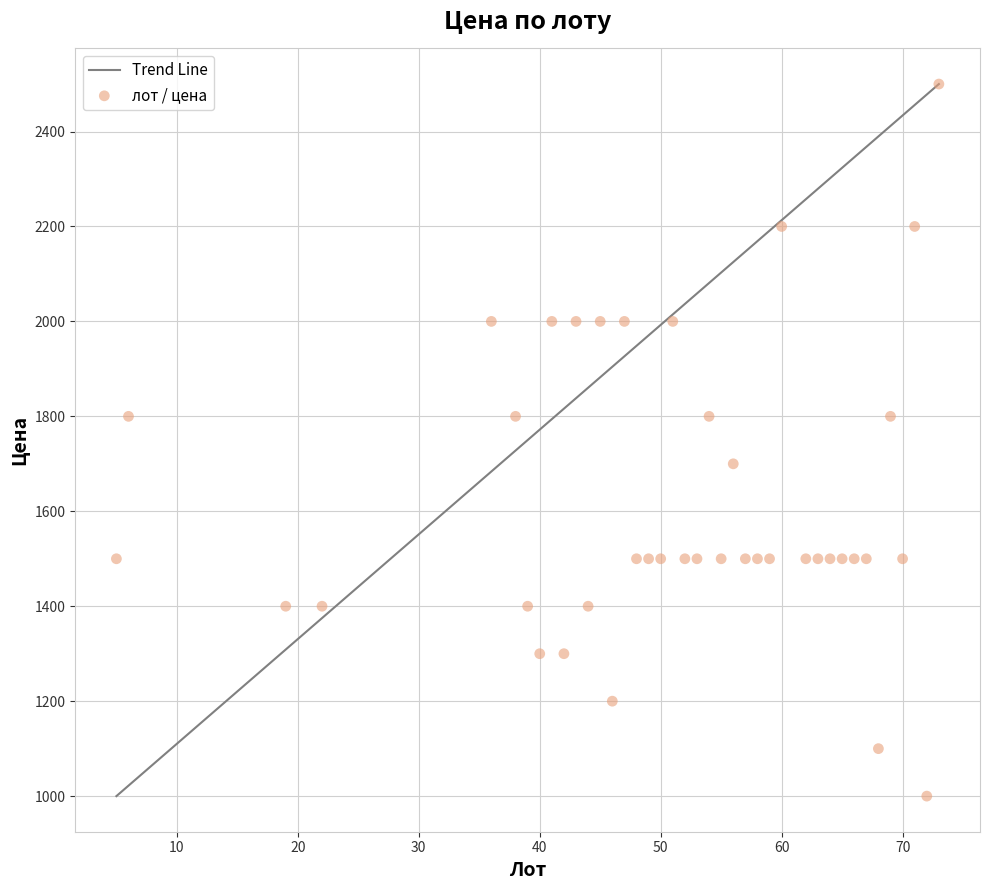

What is the range of X values (max minus min)?

68